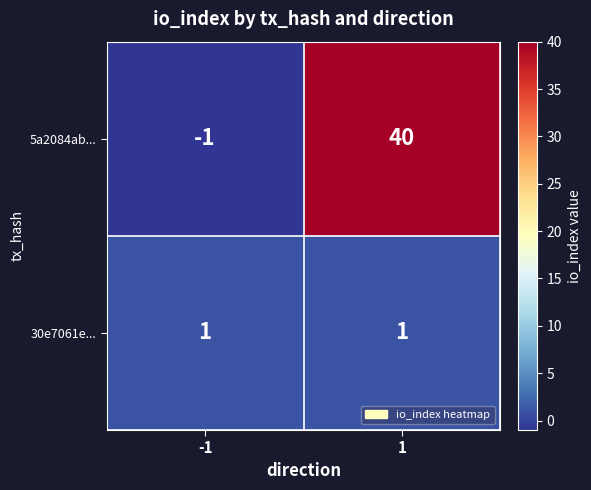

At -1, list the series in order from smallest to largest.

5a2084ab..., 30e7061e...